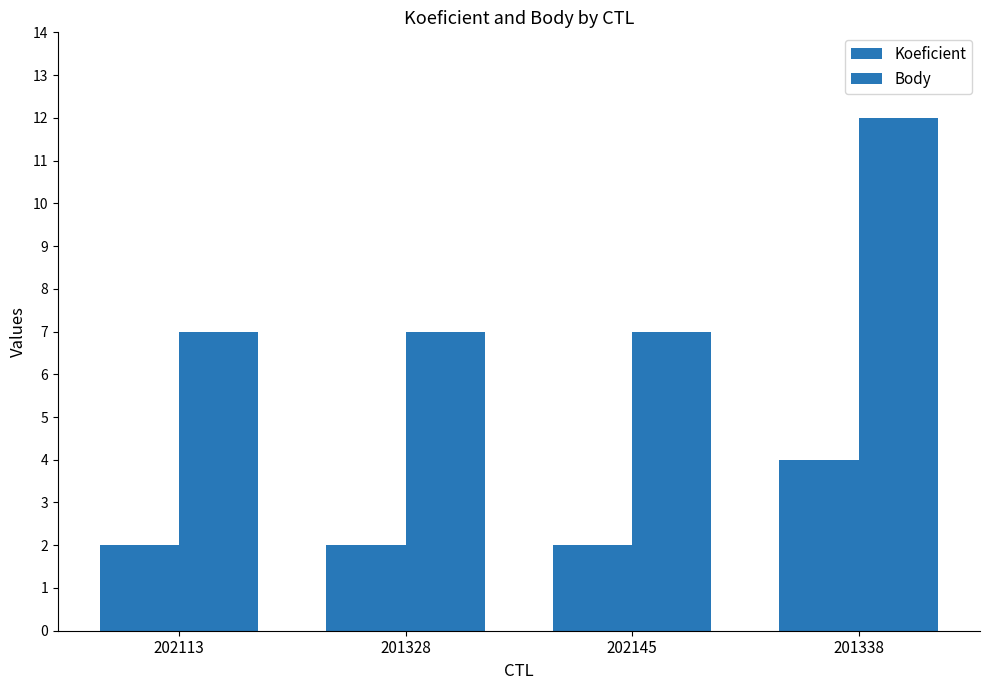

Rank the series by their maximum value, from lowest to highest.

Koeficient, Body